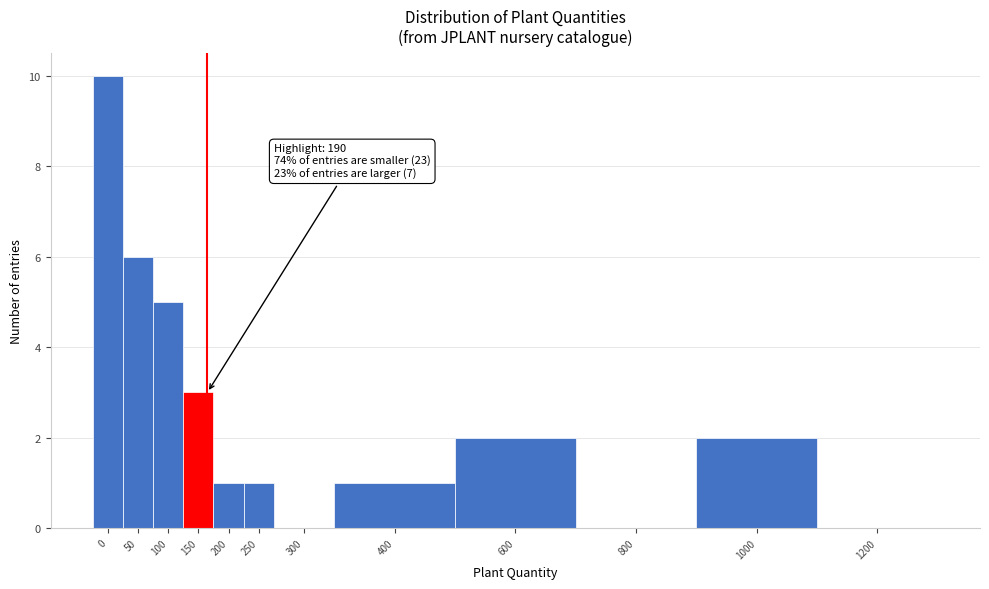

Reading left to right, list all the values displayed in this chart.

0=10	50=6	100=5	150=3	200=1	250=1	300=0	400=1	600=2	800=0	1000=2	1200=0